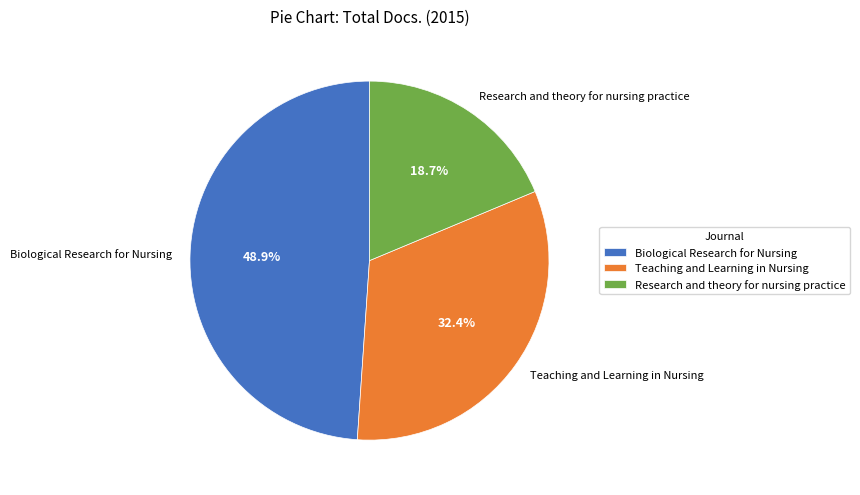

What is the ratio of the value at Research and theory for nursing practice to the value at Biological Research for Nursing?

0.4